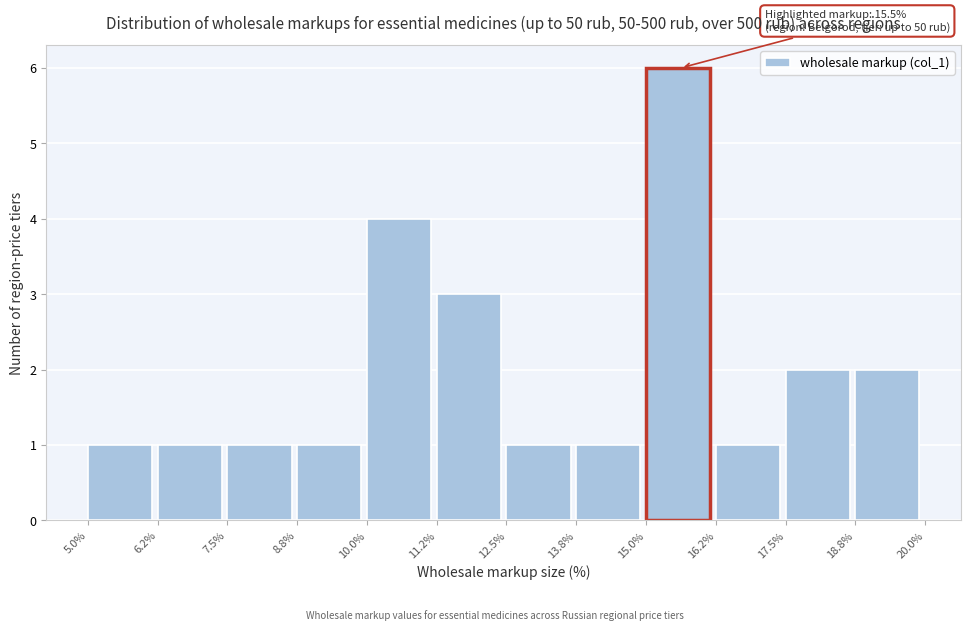

Which range on the x-axis has the tallest bar?

15.0% to 16.2%